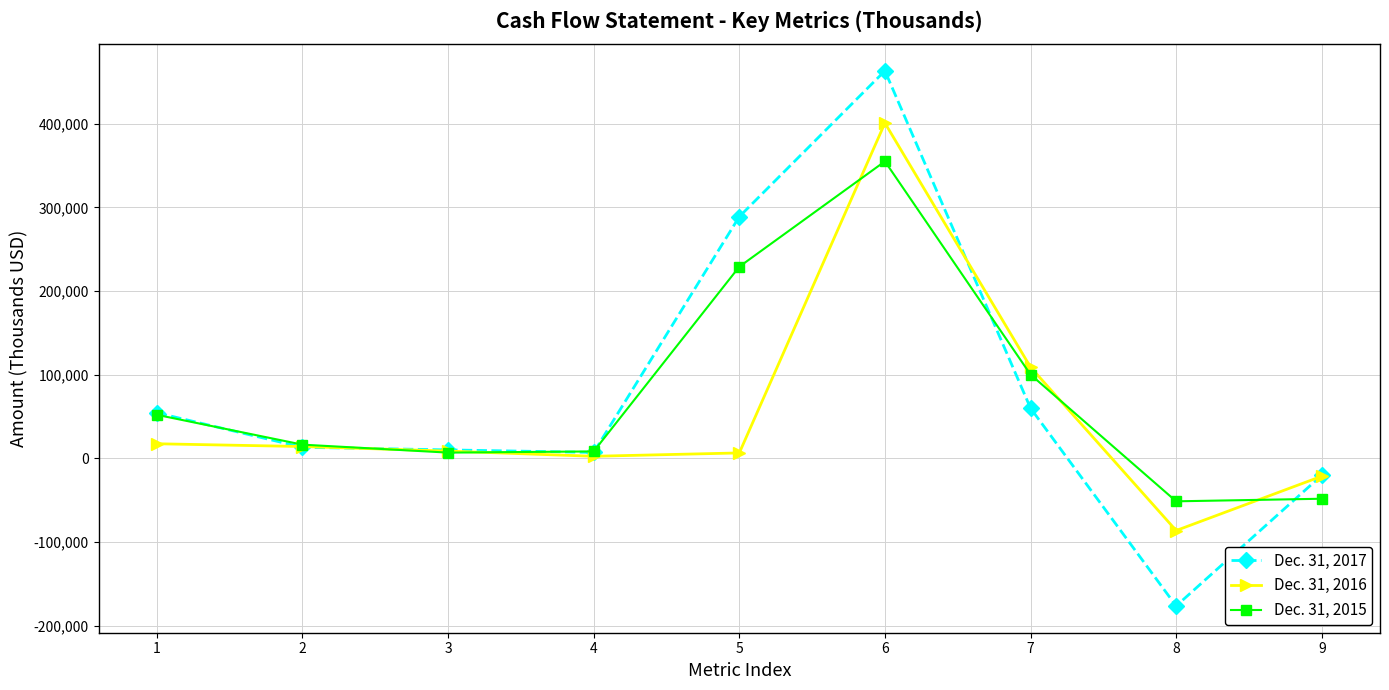

Which series has the largest range (max minus min)?

Dec. 31, 2017